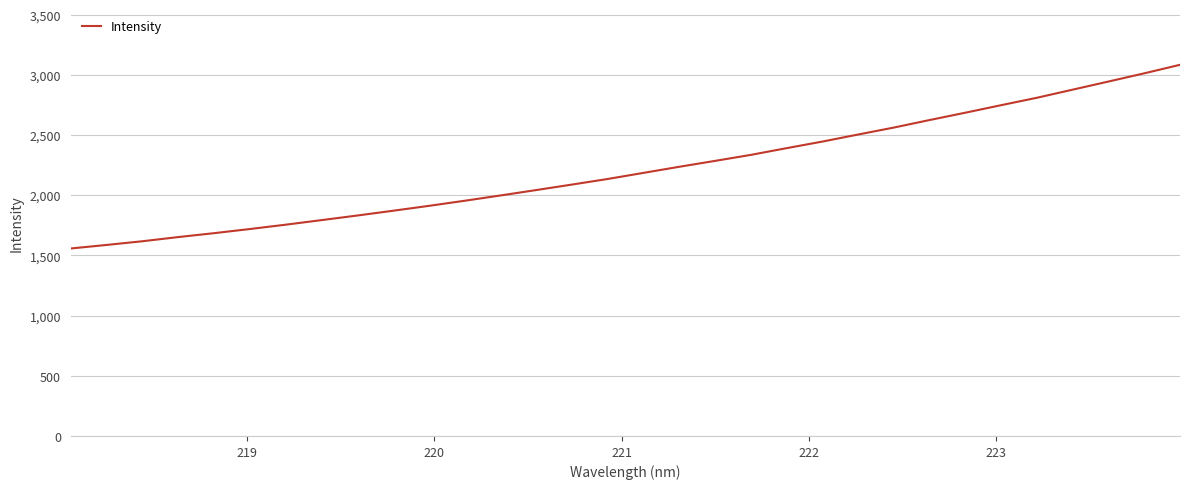

What is the minimum value shown in the chart?

1557.1